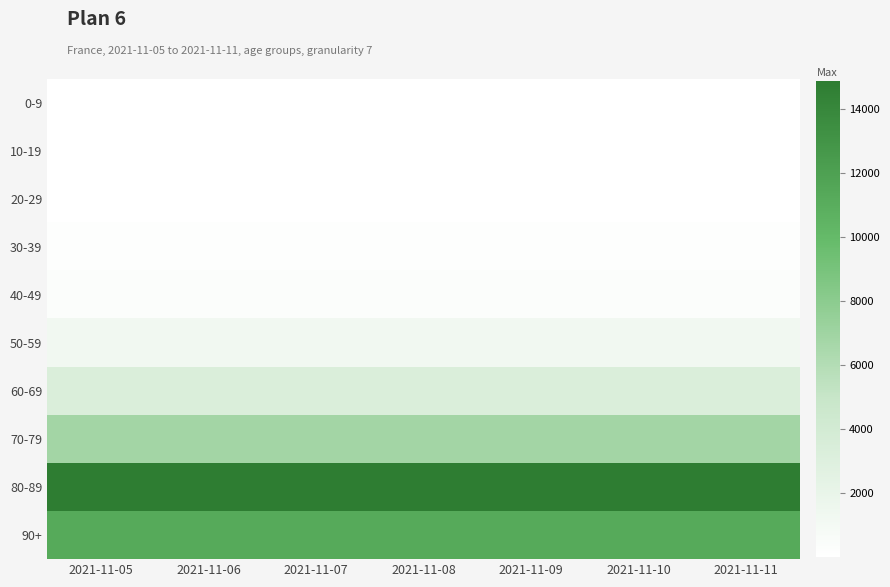

What is the total value across all series at 2021-11-11?

38106